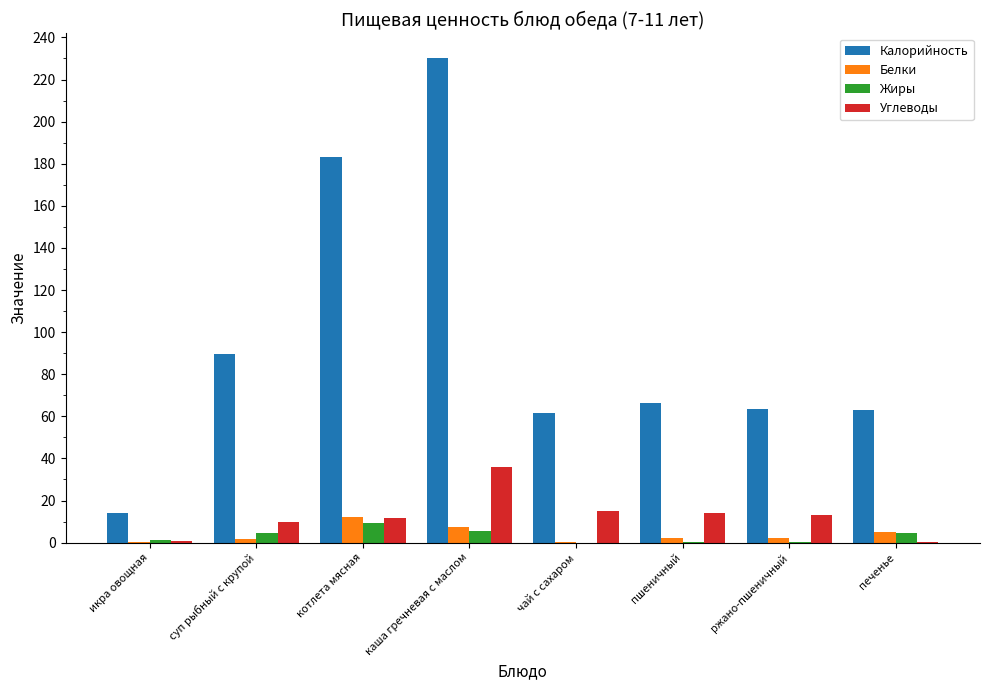

Which series has the largest total across all categories?

Калорийность